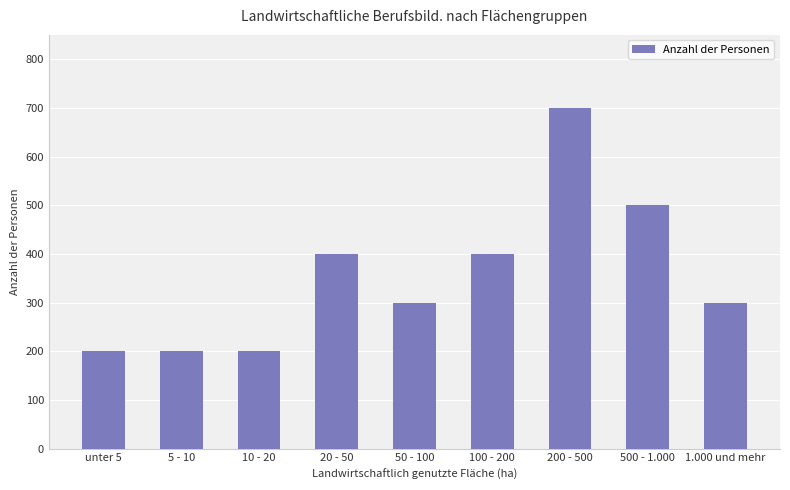

What position from the right is 100 - 200?

4